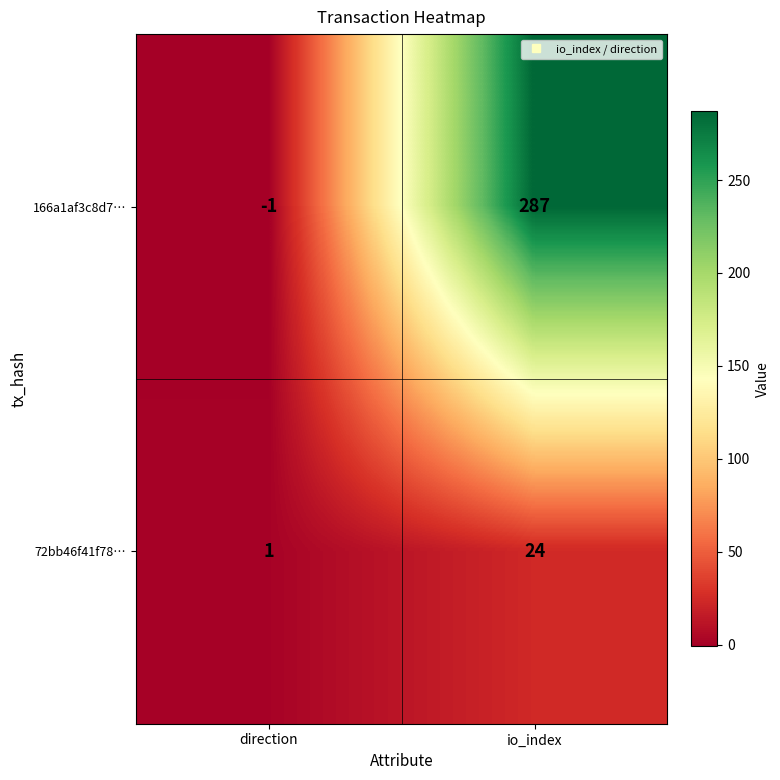

The 166a1af3c8d7… series shows 287 at io_index. True or false?

True